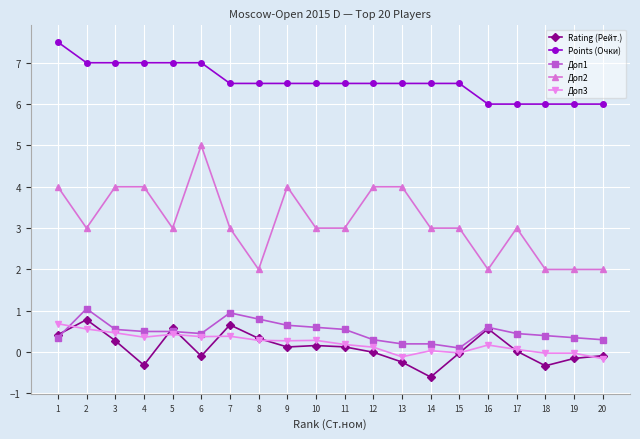

True or false: Rating (Рейт.) has more than 1 interior local peaks.

True